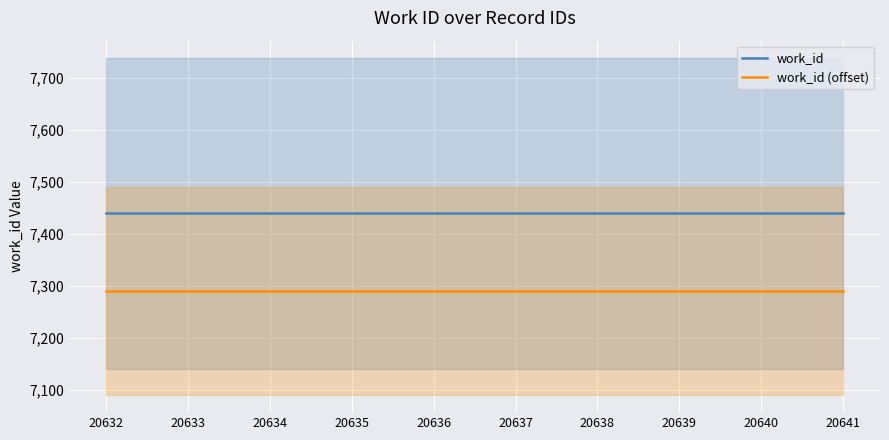

What is the spread (max minus min) of values at 20632?

150